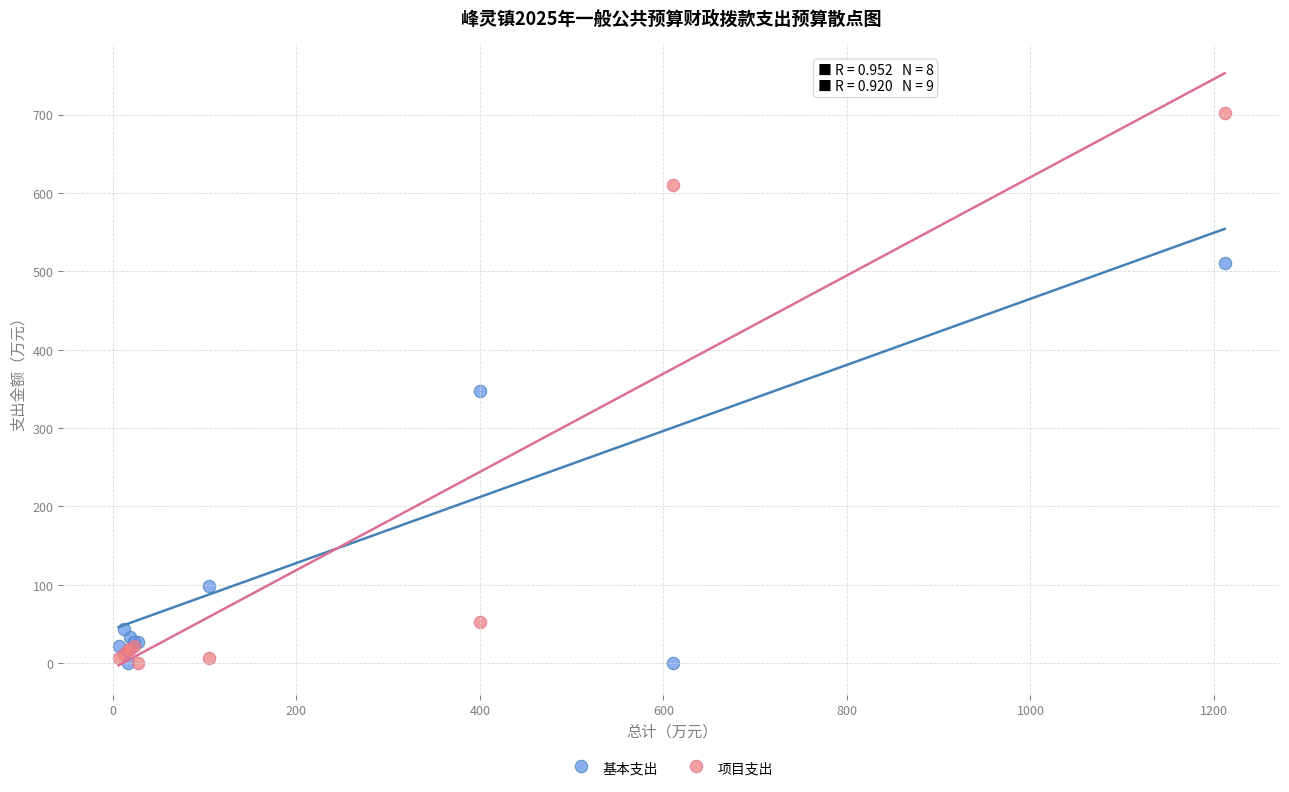

What are all the series names shown in the legend?

基本支出, 项目支出